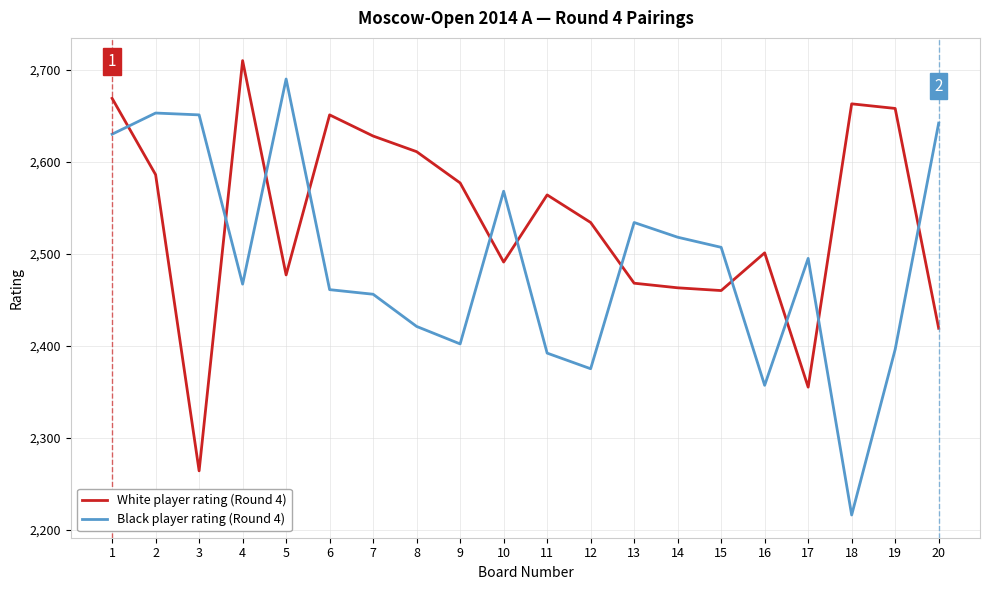

Where is the first local minimum for White player rating (Round 4)?

3